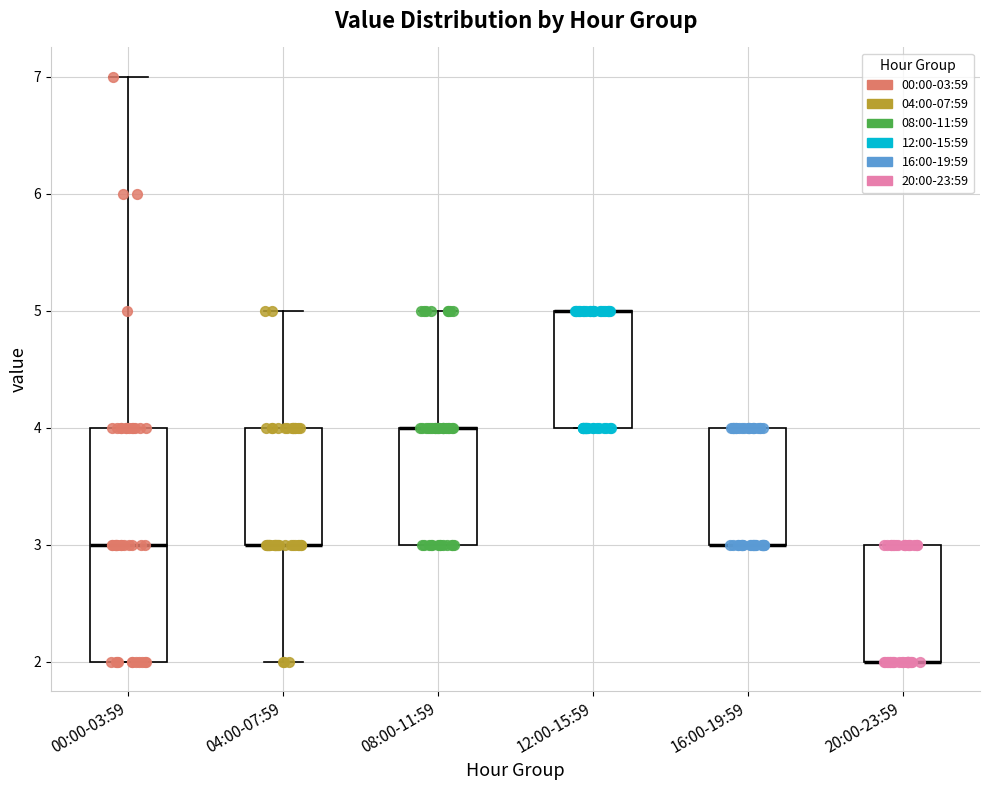

Which box is the tallest, from its lower edge to its upper edge?

00:00-03:59